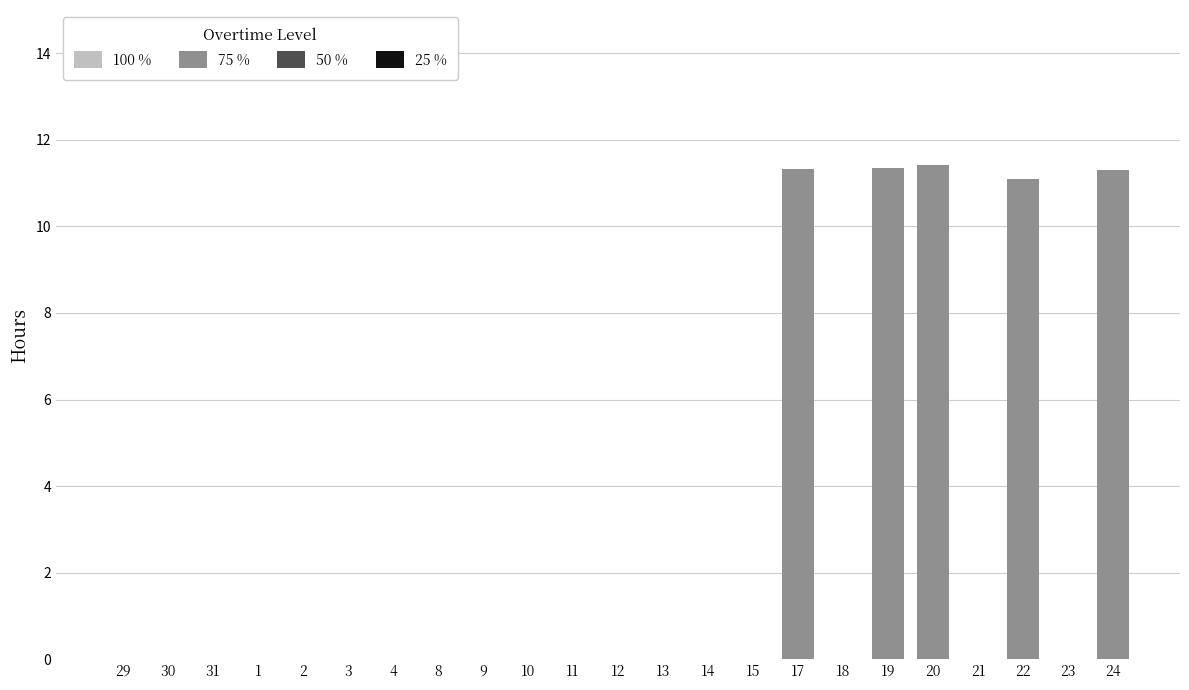

What is the sum of all values?

56.5